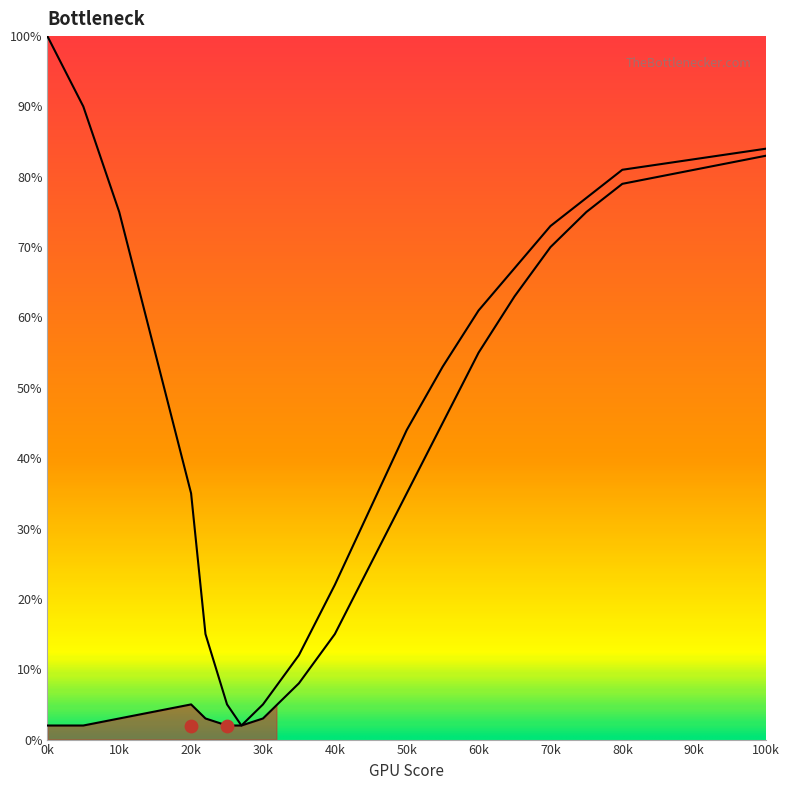

What is the total value across all series at 30k?

8